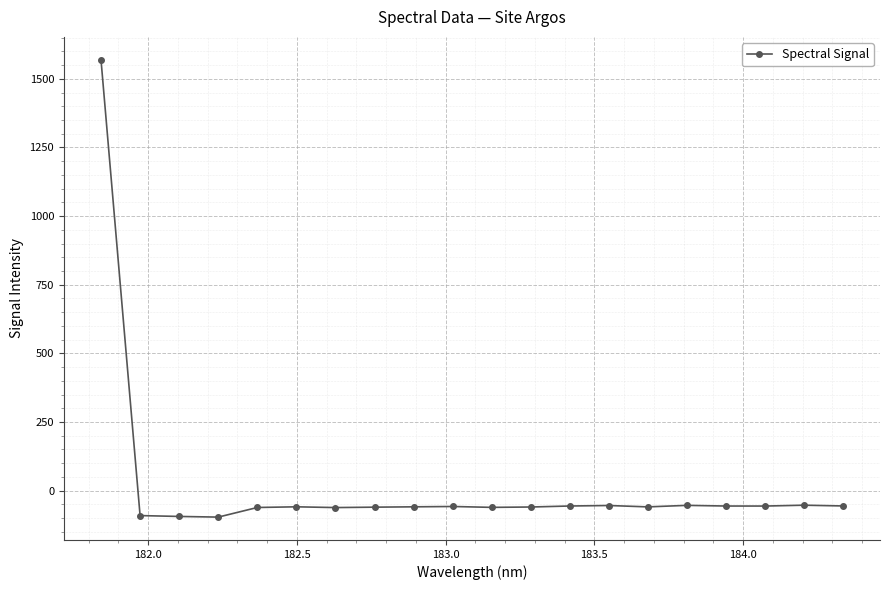

What is the maximum value shown in the chart?

1569.3